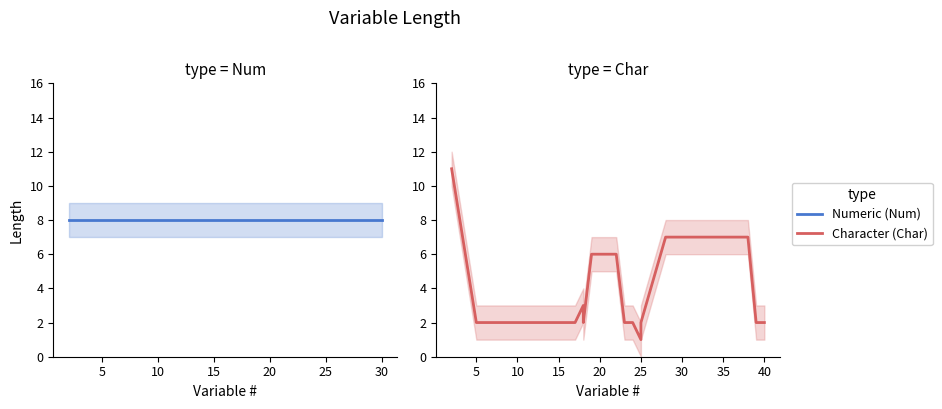

How many lines are shown in the chart?

2